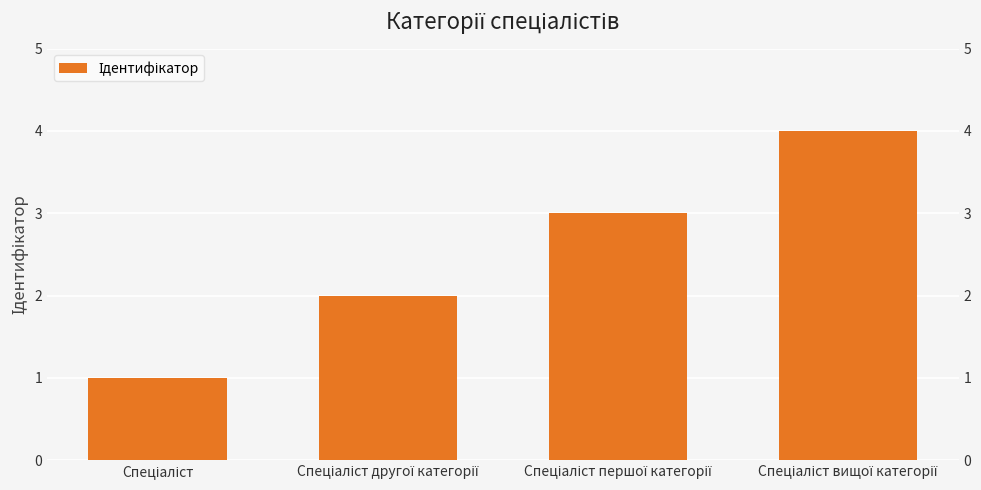

What is the ratio of the value at Спеціаліст першої категорії to the value at Спеціаліст вищої категорії?

0.8